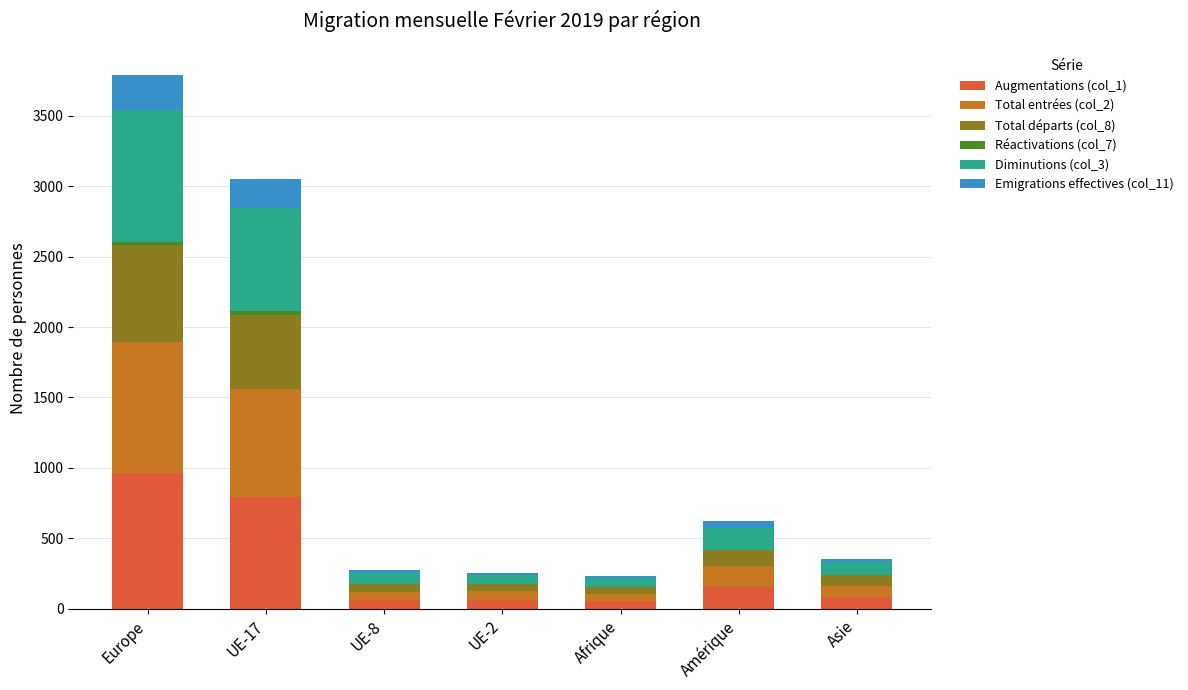

At which label does Augmentations (col_1) reach its peak?

Europe